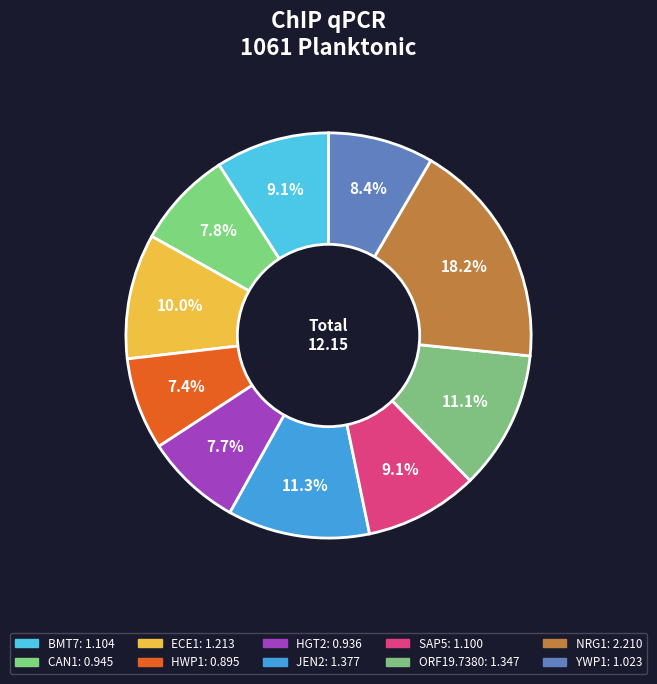

How many segments does this pie chart have?

10